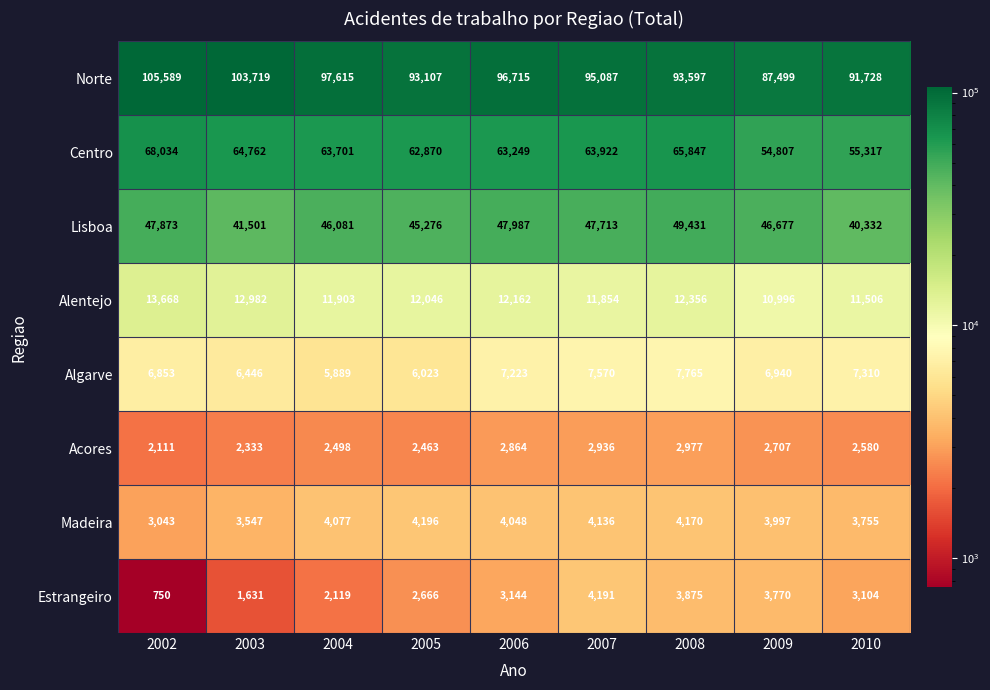

What is the sum of the Estrangeiro values at 2004 and 2008?

5994